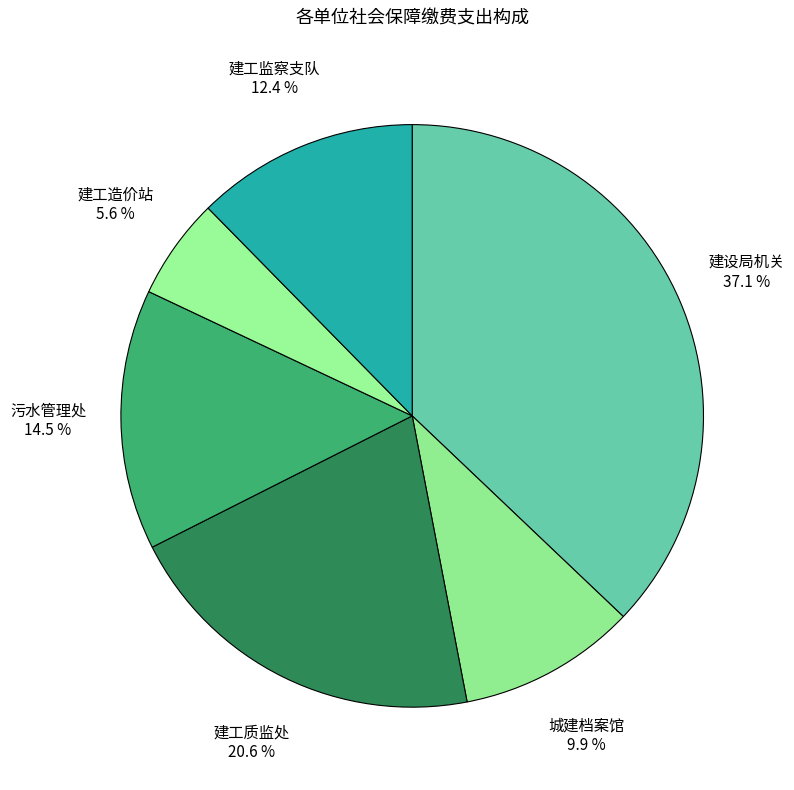

Count the number of slices in the pie.

6